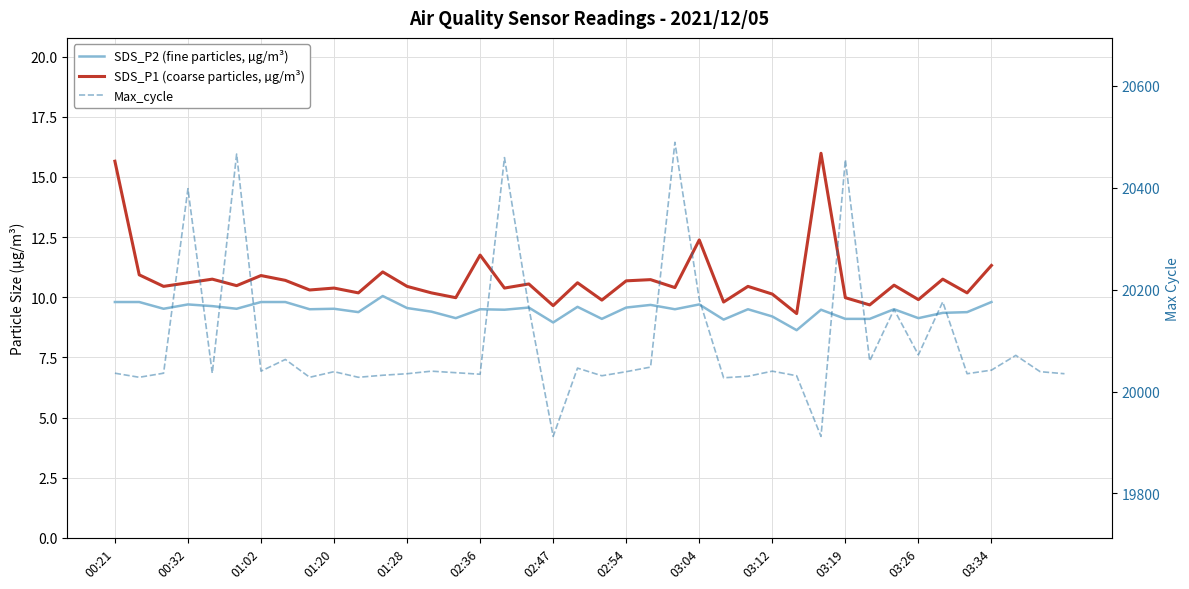

What is the difference between the maximum and minimum values in the SDS_P2 series?

1.4